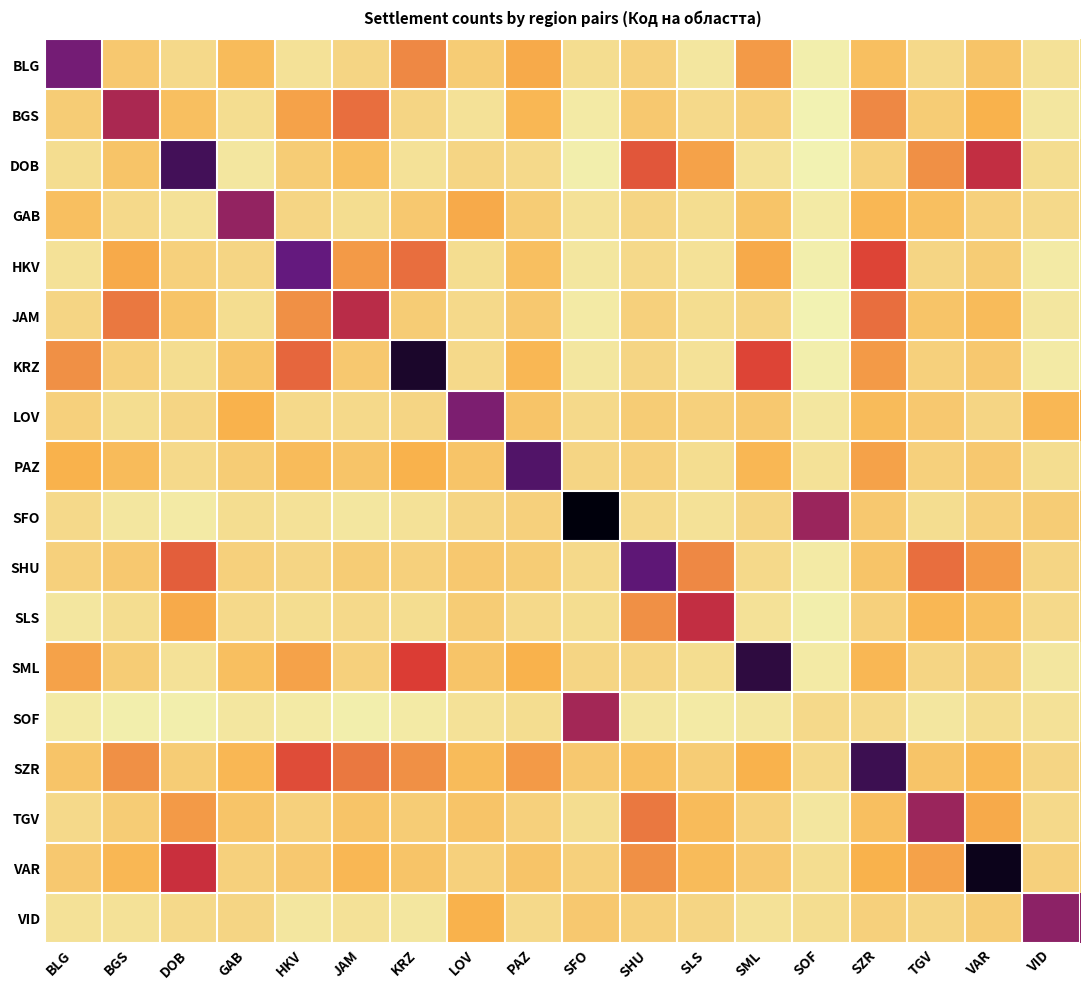

Reading right to left, extract all data points from this chart.

BLG: VID=6	VAR=13	TGV=8	SZR=14	SOF=3	SML=20	SLS=5	SHU=10	SFO=7	PAZ=18	LOV=11	KRZ=22	JAM=9	HKV=6	GAB=15	DOB=8	BGS=12	BLG=45
BGS: VID=5	VAR=17	TGV=11	SZR=22	SOF=2	SML=10	SLS=8	SHU=12	SFO=4	PAZ=16	LOV=6	KRZ=9	JAM=25	HKV=19	GAB=7	DOB=14	BGS=38	BLG=11
DOB: VID=7	VAR=35	TGV=21	SZR=10	SOF=2	SML=6	SLS=19	SHU=28	SFO=3	PAZ=8	LOV=9	KRZ=6	JAM=14	HKV=11	GAB=5	DOB=52	BGS=13	BLG=7
GAB: VID=8	VAR=10	TGV=14	SZR=16	SOF=4	SML=13	SLS=7	SHU=9	SFO=6	PAZ=11	LOV=18	KRZ=12	JAM=7	HKV=9	GAB=41	DOB=6	BGS=8	BLG=14
HKV: VID=4	VAR=11	TGV=9	SZR=30	SOF=3	SML=18	SLS=6	SHU=8	SFO=5	PAZ=14	LOV=7	KRZ=25	JAM=20	HKV=47	GAB=9	DOB=10	BGS=18	BLG=6
JAM: VID=5	VAR=15	TGV=13	SZR=25	SOF=2	SML=9	SLS=7	SHU=10	SFO=4	PAZ=12	LOV=8	KRZ=11	JAM=36	HKV=21	GAB=7	DOB=13	BGS=24	BLG=9
KRZ: VID=4	VAR=12	TGV=10	SZR=20	SOF=3	SML=30	SLS=6	SHU=9	SFO=5	PAZ=16	LOV=8	KRZ=58	JAM=12	HKV=26	GAB=13	DOB=7	BGS=10	BLG=21
LOV: VID=16	VAR=9	TGV=12	SZR=15	SOF=5	SML=12	SLS=10	SHU=11	SFO=8	PAZ=13	LOV=44	KRZ=9	JAM=8	HKV=8	GAB=17	DOB=9	BGS=7	BLG=10
PAZ: VID=7	VAR=12	TGV=10	SZR=19	SOF=6	SML=16	SLS=7	SHU=10	SFO=9	PAZ=50	LOV=13	KRZ=17	JAM=13	HKV=15	GAB=11	DOB=8	BGS=15	BLG=17
SFO: VID=11	VAR=10	TGV=7	SZR=12	SOF=40	SML=9	SLS=6	SHU=8	SFO=62	PAZ=10	LOV=9	KRZ=6	JAM=5	HKV=6	GAB=7	DOB=4	BGS=5	BLG=8
SHU: VID=9	VAR=20	TGV=25	SZR=13	SOF=4	SML=8	SLS=22	SHU=48	SFO=8	PAZ=11	LOV=12	KRZ=10	JAM=11	HKV=9	GAB=10	DOB=27	BGS=12	BLG=10
SLS: VID=8	VAR=14	TGV=16	SZR=10	SOF=3	SML=6	SLS=35	SHU=21	SFO=7	PAZ=8	LOV=11	KRZ=7	JAM=8	HKV=7	GAB=8	DOB=18	BGS=7	BLG=5
SML: VID=5	VAR=11	TGV=9	SZR=16	SOF=4	SML=55	SLS=7	SHU=9	SFO=9	PAZ=17	LOV=13	KRZ=31	JAM=10	HKV=19	GAB=14	DOB=6	BGS=11	BLG=19
SOF: VID=6	VAR=7	TGV=5	SZR=8	SOF=8	SML=5	SLS=4	SHU=5	SFO=39	PAZ=7	LOV=6	KRZ=4	JAM=3	HKV=4	GAB=5	DOB=3	BGS=3	BLG=4
SZR: VID=9	VAR=16	TGV=13	SZR=53	SOF=8	SML=17	SLS=11	SHU=14	SFO=12	PAZ=20	LOV=15	KRZ=21	JAM=24	HKV=29	GAB=16	DOB=11	BGS=21	BLG=13
TGV: VID=8	VAR=18	TGV=40	SZR=14	SOF=5	SML=10	SLS=15	SHU=24	SFO=7	PAZ=10	LOV=13	KRZ=11	JAM=13	HKV=10	GAB=13	DOB=20	BGS=11	BLG=8
VAR: VID=10	VAR=60	TGV=19	SZR=17	SOF=7	SML=12	SLS=15	SHU=21	SFO=10	PAZ=13	LOV=10	KRZ=13	JAM=16	HKV=12	GAB=10	DOB=34	BGS=16	BLG=12
VID: VID=42	VAR=11	TGV=9	SZR=10	SOF=7	SML=6	SLS=9	SHU=10	SFO=12	PAZ=8	LOV=17	KRZ=5	JAM=6	HKV=5	GAB=9	DOB=8	BGS=6	BLG=6